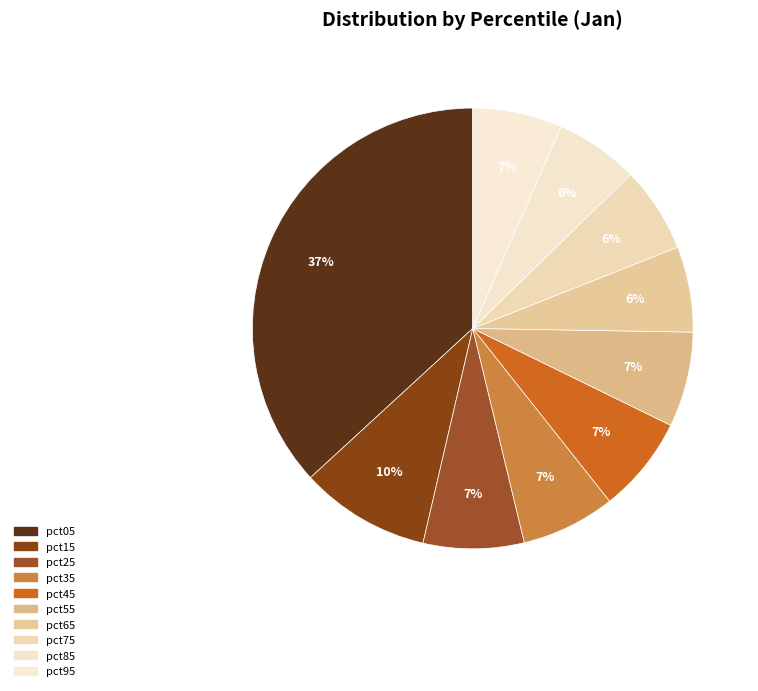

Count the number of slices in the pie.

10